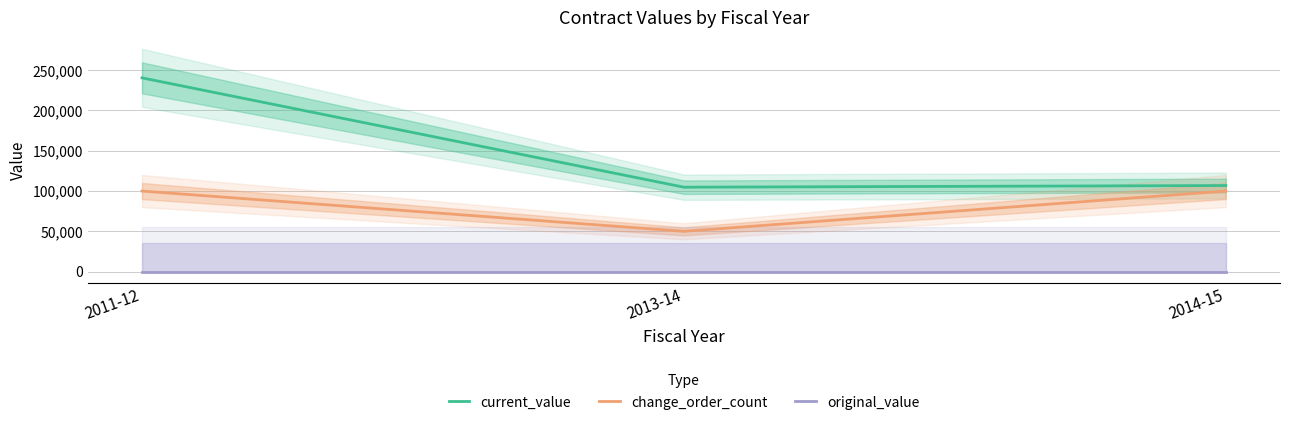

Reading left to right, list all the values displayed in this chart.

current_value: 240510.0	104788.2	106857.8
change_order_count: 100000.0	50000.0	100000.0
original_value: 0.0	0.0	0.0